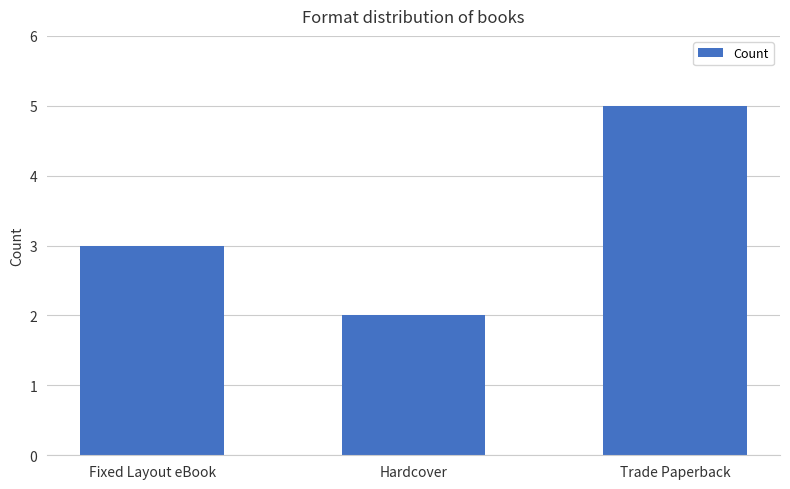

How many values are between 2 and 5?

3